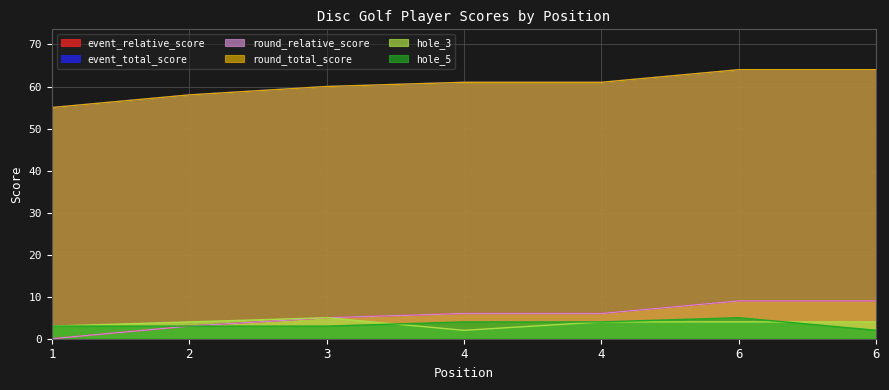

Which category has the lowest value in the round_relative_score series?

1